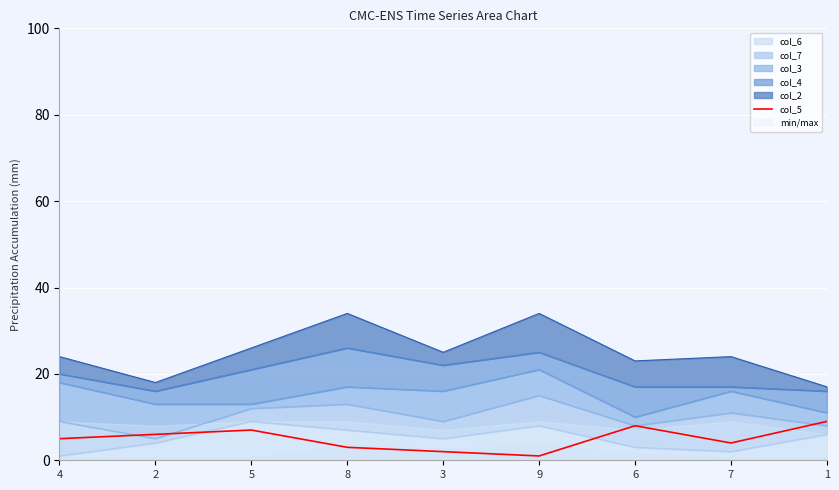

Approximately how many times larger is the value at 5 compared to 9?

7.0